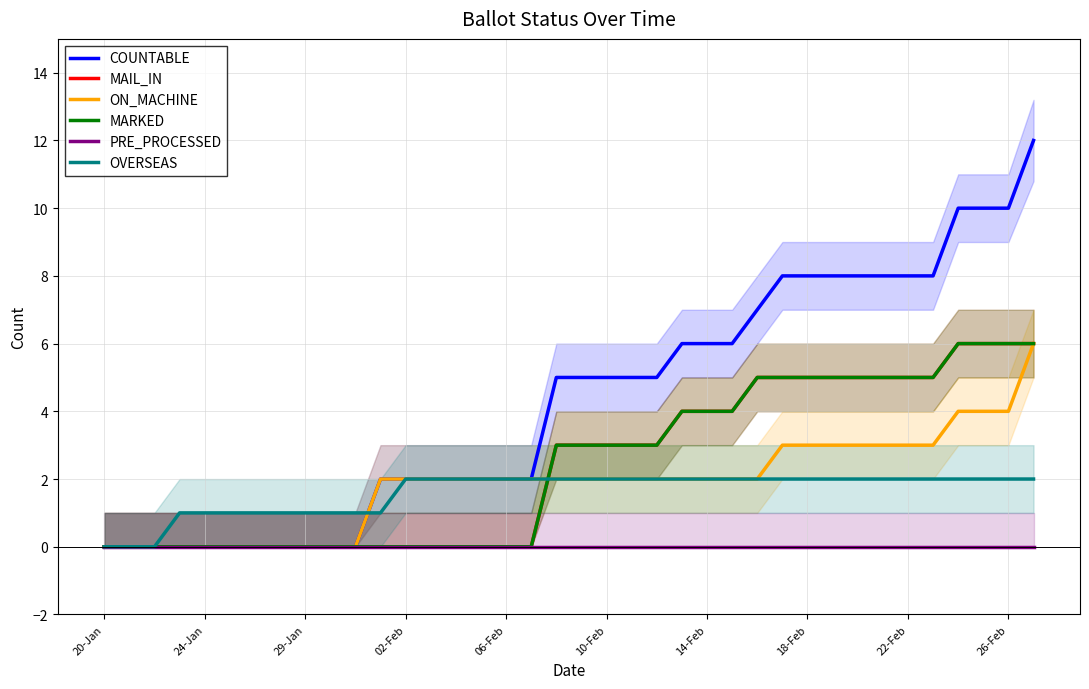

What is the value of the MARKED point at the 31st from the left?

5